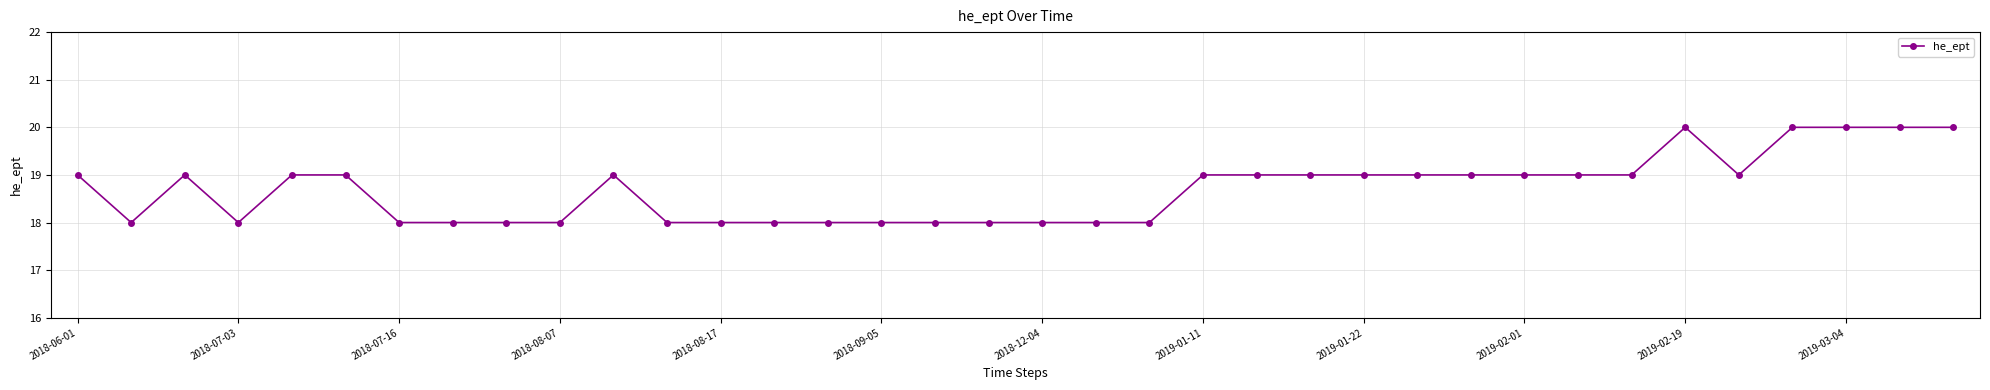

True or false: the data has more than 2 interior local peaks.

True